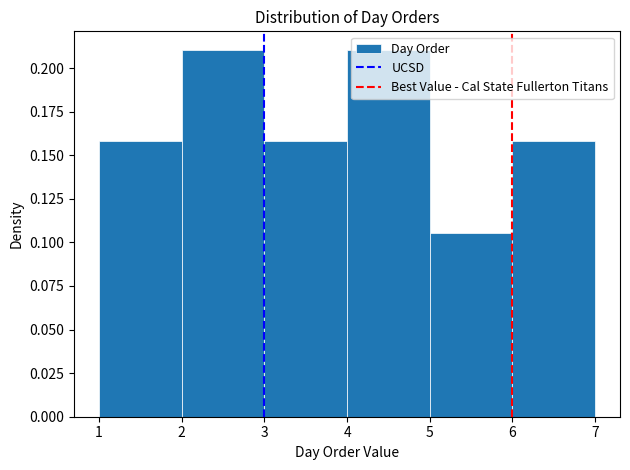

What is the height of the bar covering 3 to 4 on the x-axis? The values are not printed on the chart, so give them approximately, as read against the axis.

0.160